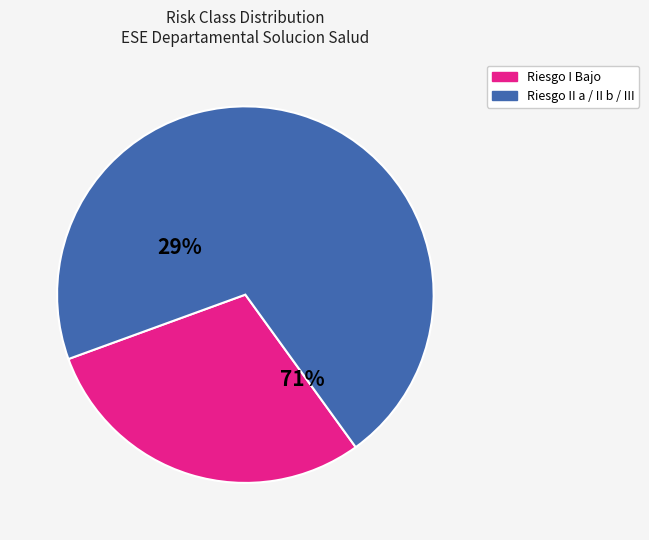

To the nearest percent, what is the combined percentage of Riesgo II a / II b / III and Riesgo I Bajo?

100%